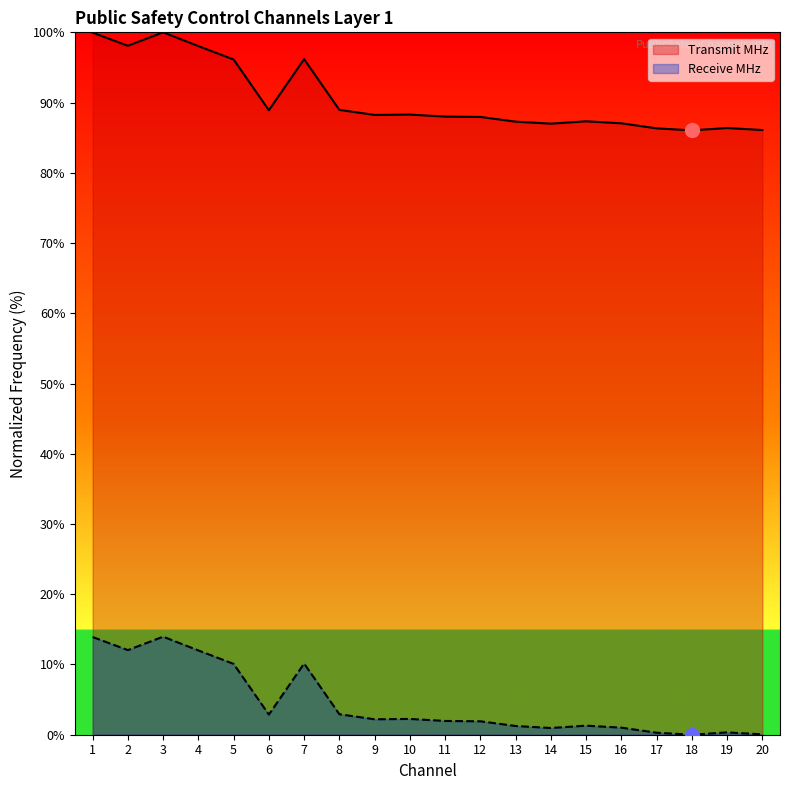

How many values in the Receive MHz series are below 2?

10